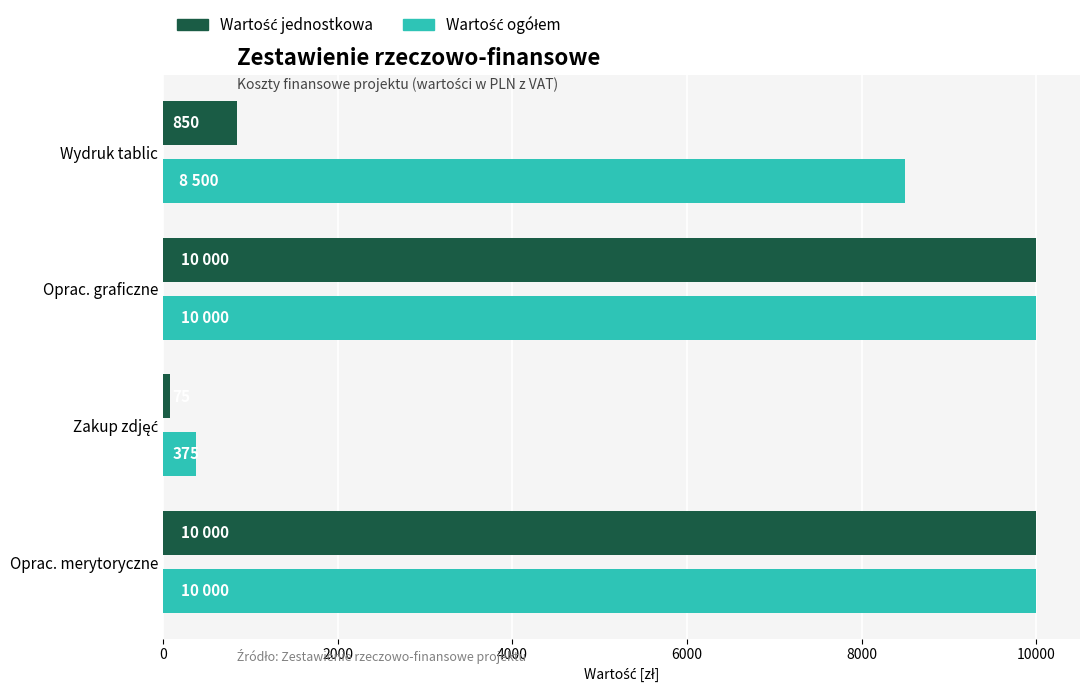

What is the total value across all series at Oprac. merytoryczne?

20000